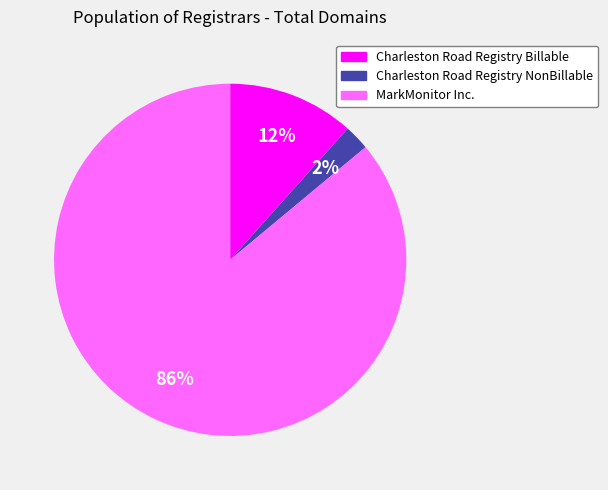

Count the number of slices in the pie.

3